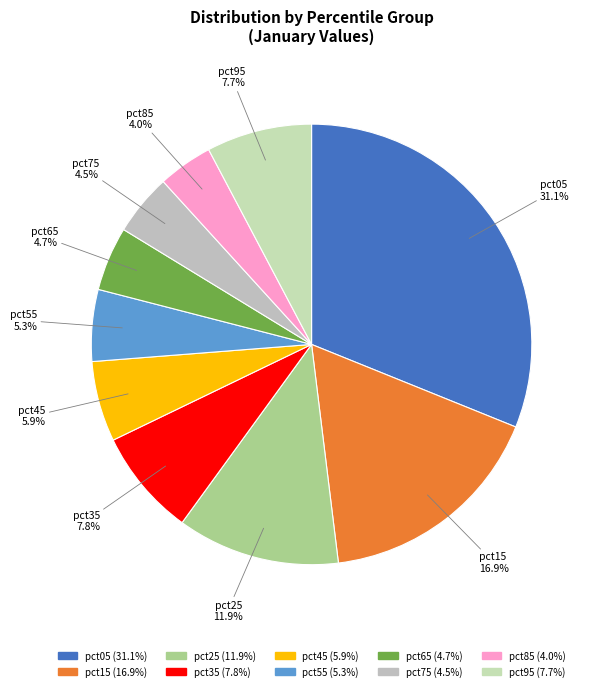

What percentage is NOT represented by pct85?

96.0%